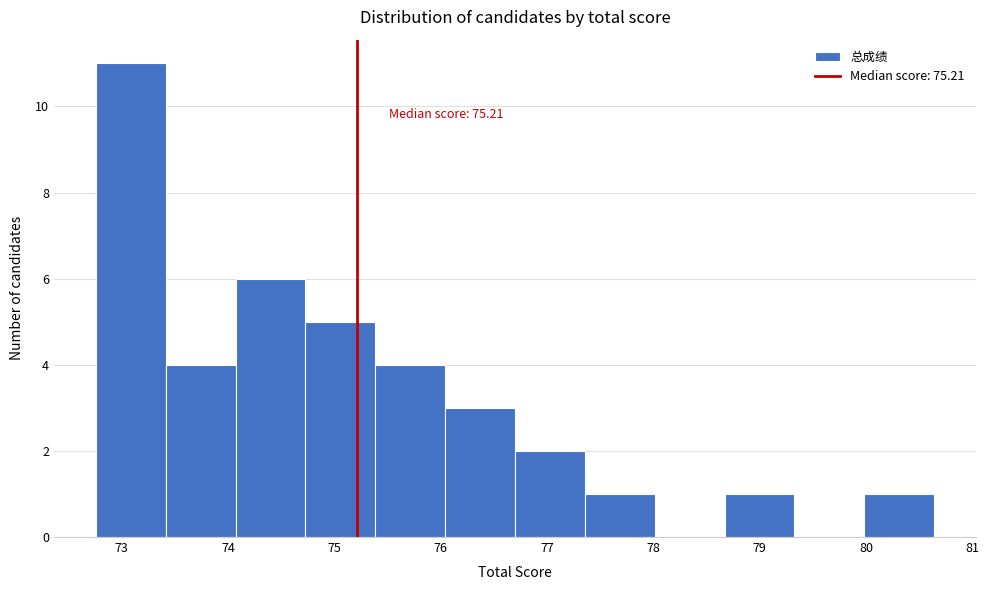

Over which range of the x-axis is the bar tallest?

72.8 to 73.4